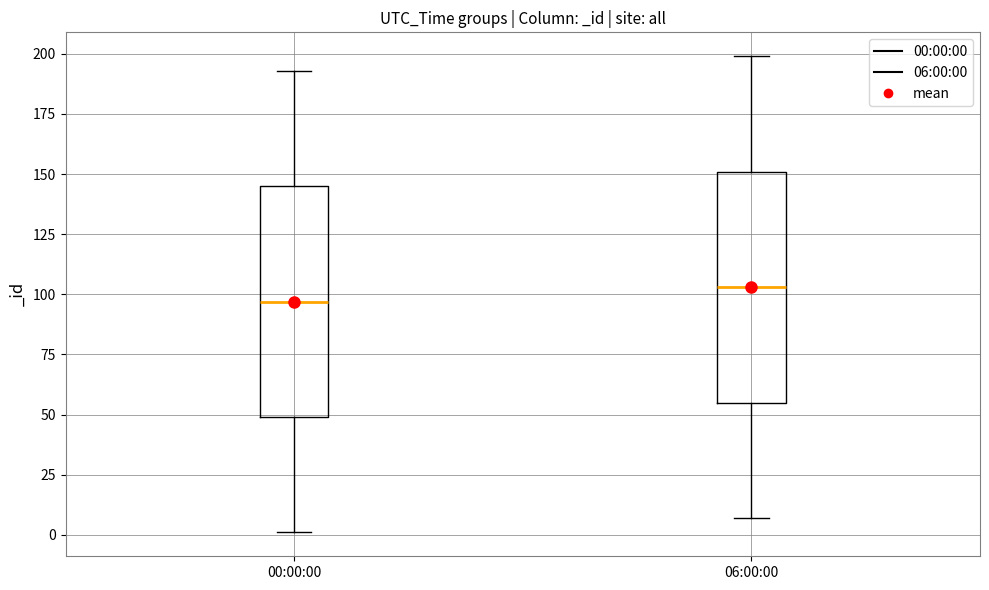

Reading left to right, read every box against the y-axis: the position of its median line, the range the box covers, and the ends of its whiskers. The values are not printed on the chart, so give them approximately, as read against the axis.

00:00:00: median 95, box 50 to 145, whiskers 0 to 195
06:00:00: median 105, box 55 to 150, whiskers 5 to 200